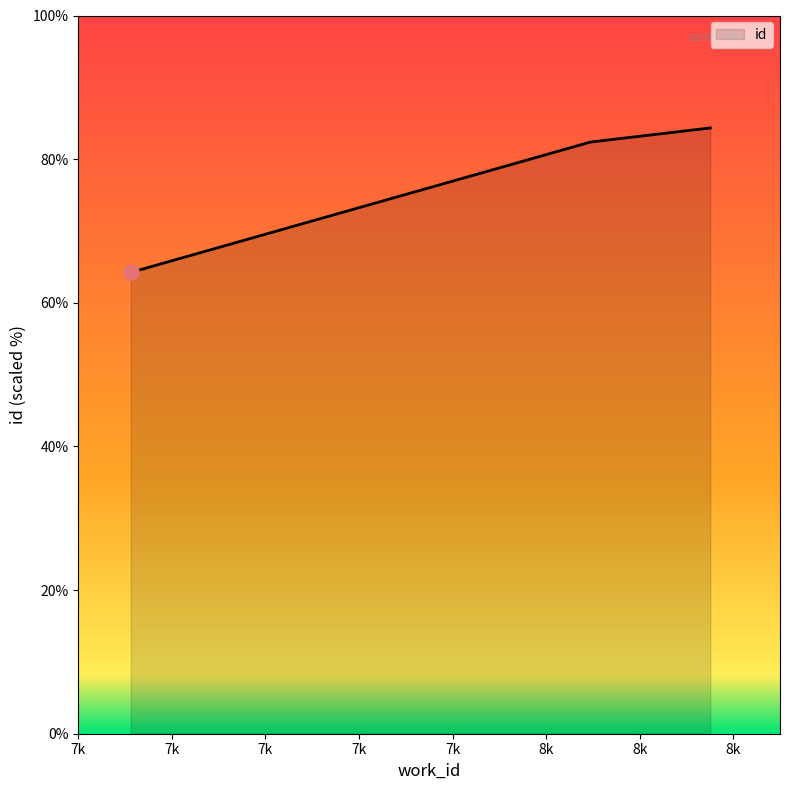

What is the difference between the maximum and minimum values?

20.1